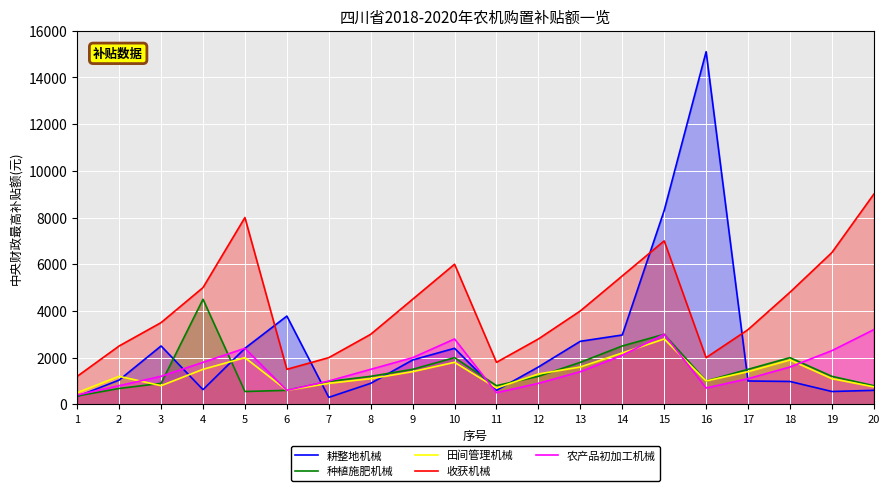

How many lines are shown in the chart?

5